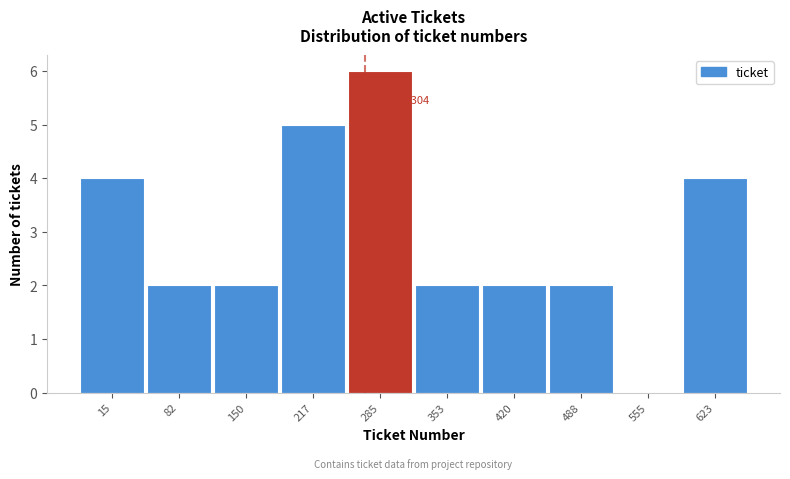

Reading left to right, extract all data points from this chart.

15=4	82=2	150=2	217=5	285=6	353=2	420=2	488=2	555=0	623=4